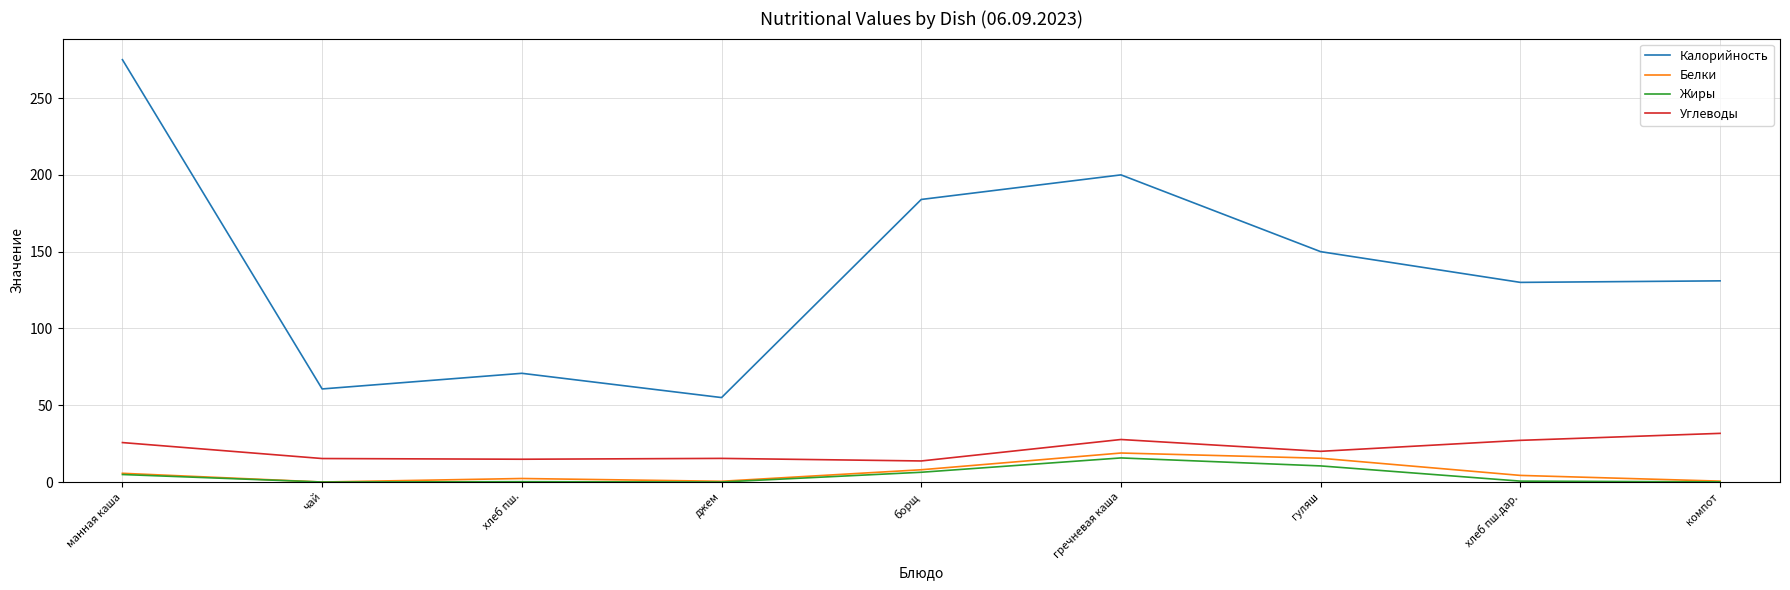

At which category is the sum across all series the highest?

манная каша